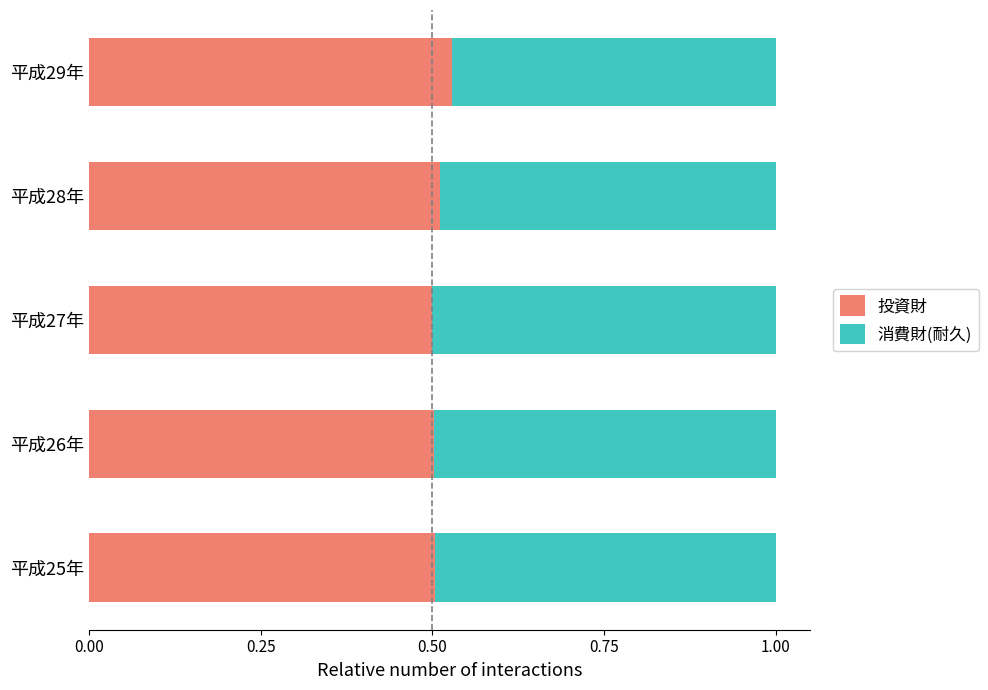

The value of 投資財 at 平成25年 is 0.5. True or false?

True